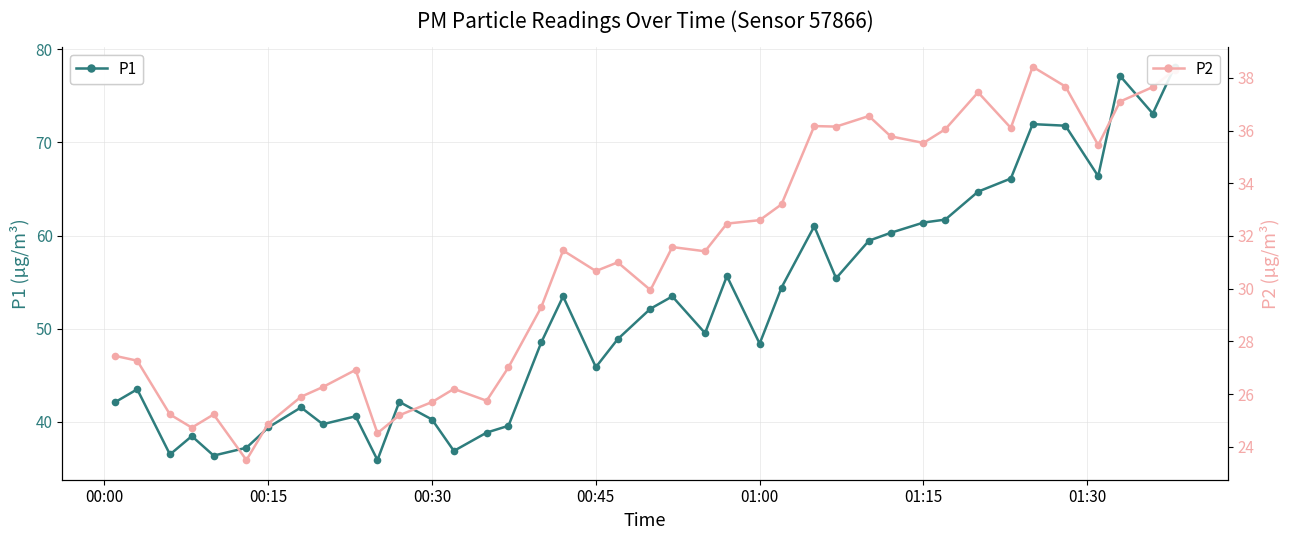

What is the minimum value for P1?

35.9